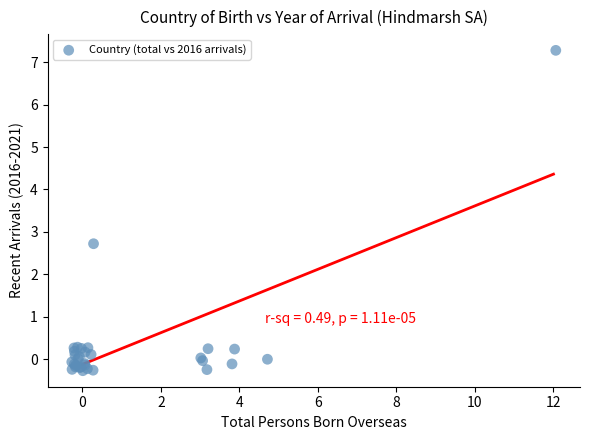

What Y value in the scatter plot is closest to 3?

2.7